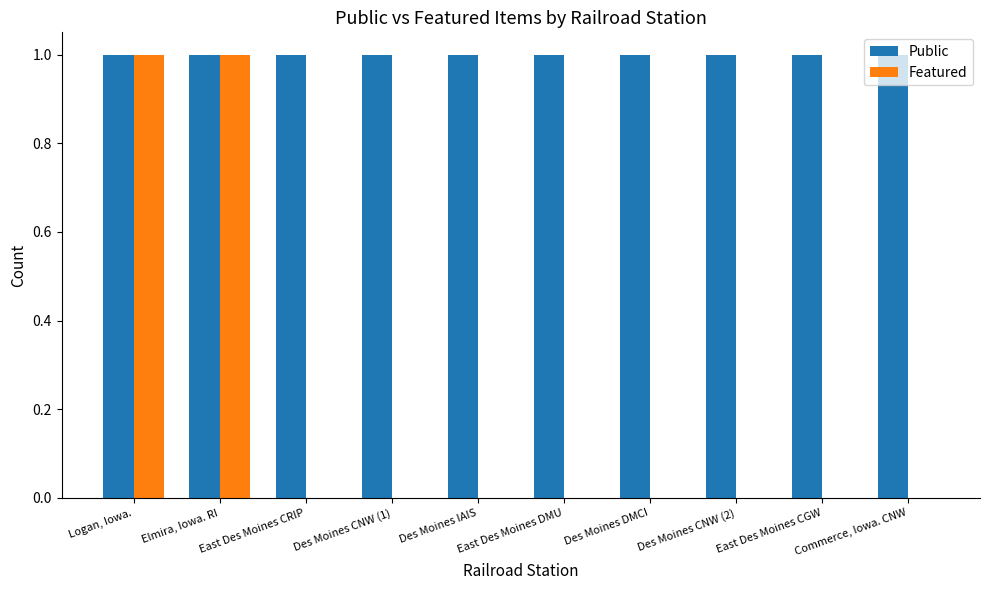

True or false: Public has a value of 1 at East Des Moines DMU.

True